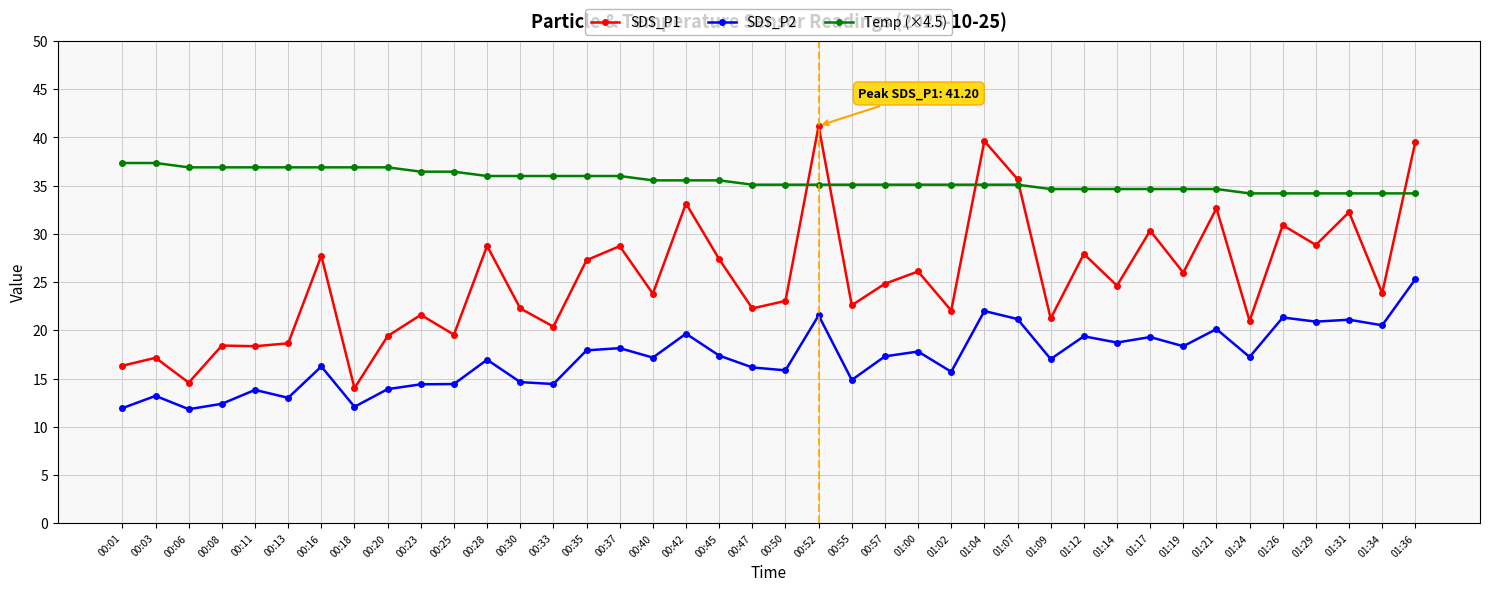

True or false: SDS_P2 has a value of 28.4 at 01:12.

False